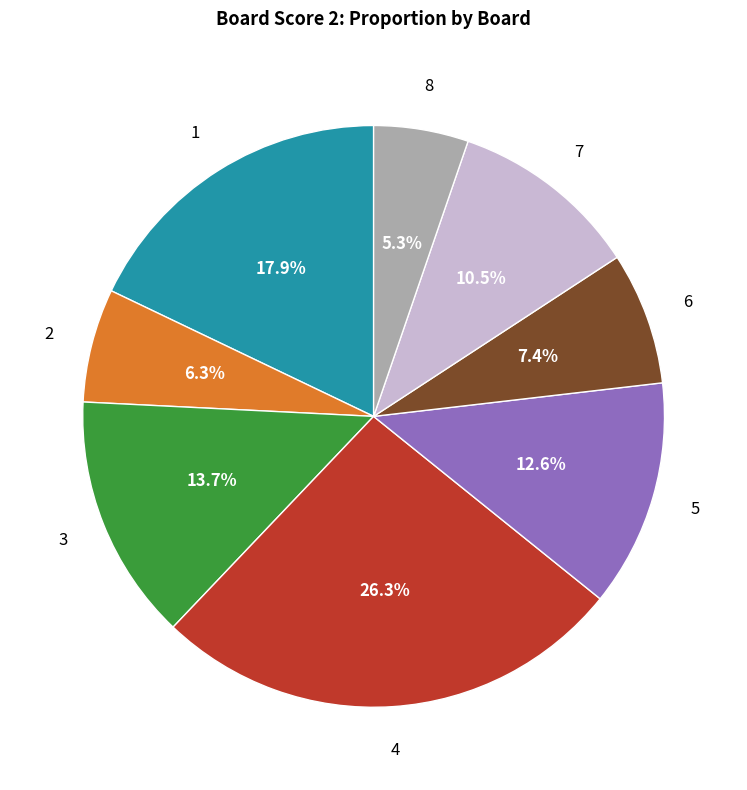

How many segments does this pie chart have?

8